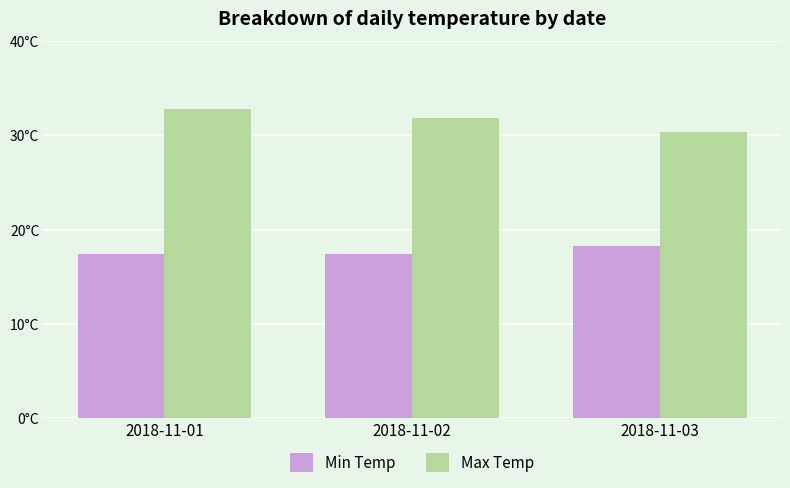

List the labels in order of Max Temp value, largest first.

2018-11-01, 2018-11-02, 2018-11-03